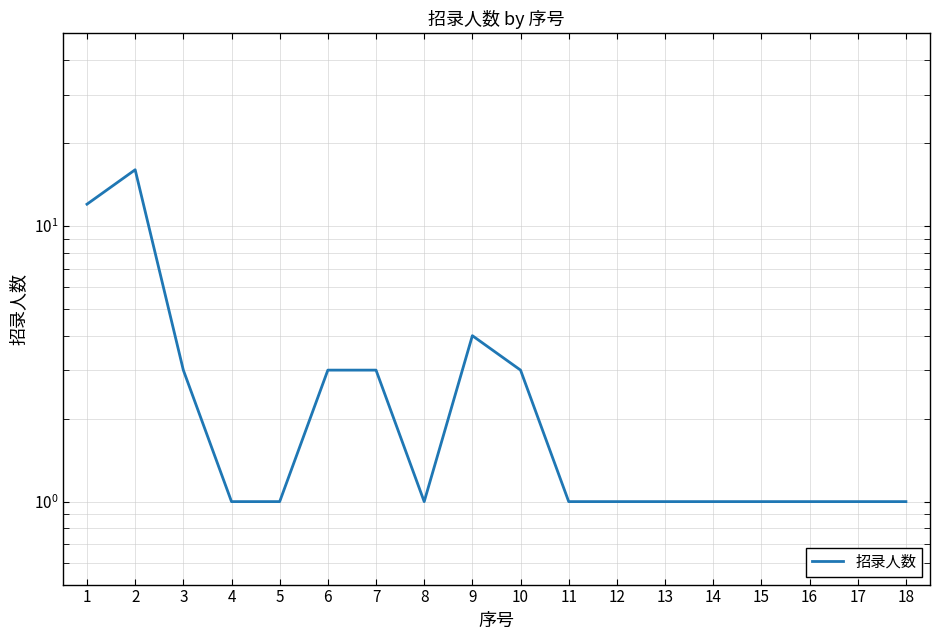

True or false: the data has more than 2 interior local peaks.

False